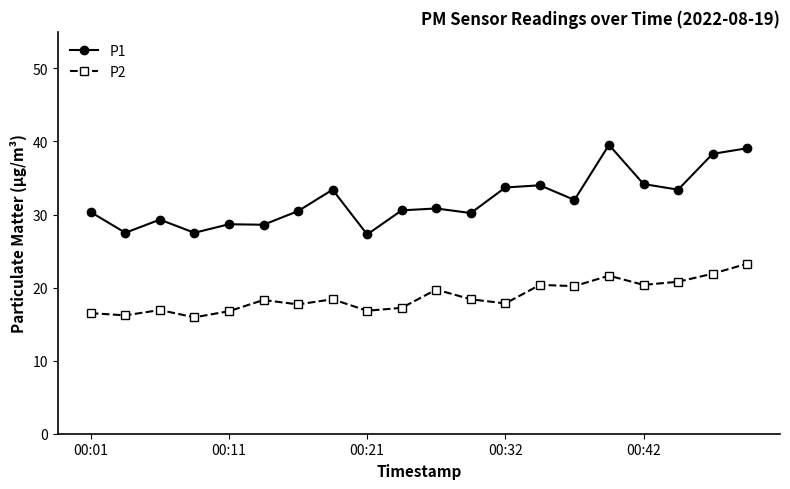

What is the highest value of the P1 series?

39.5